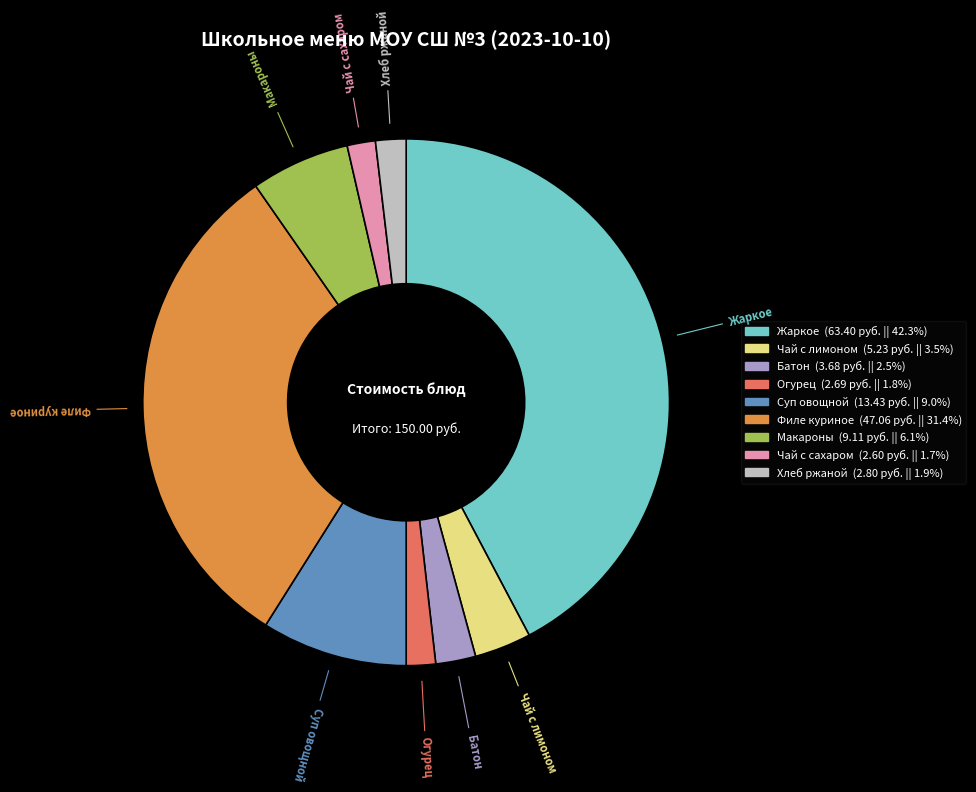

Which has a higher value, Макароны or Чай с лимоном?

Макароны